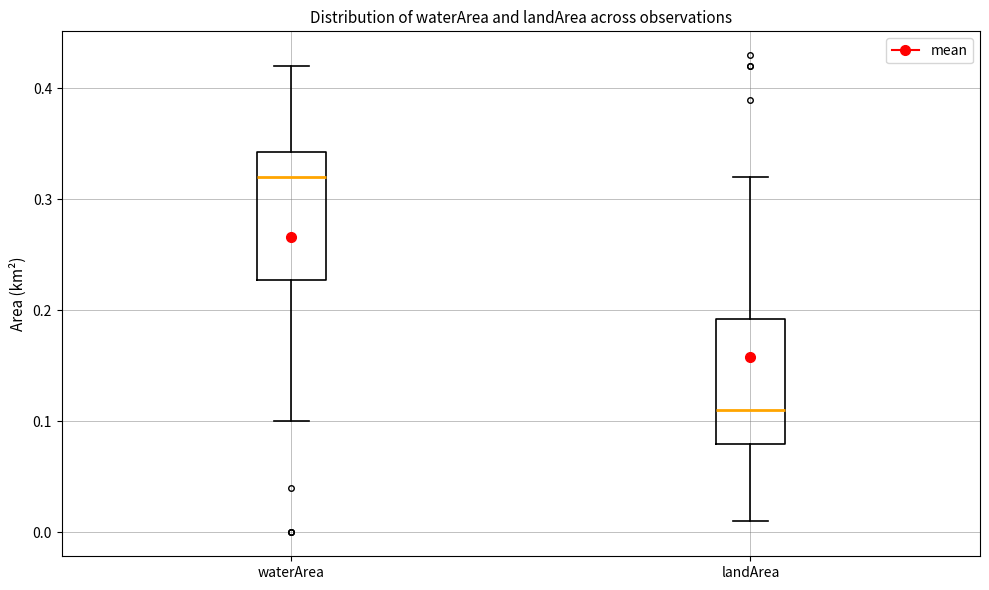

Reading left to right, transcribe this box plot: for each box, give where its median line is, the range the box spans, and where its two whiskers end, as read against the y-axis. The values are not printed on the chart, so give them approximately, as read against the axis.

waterArea: median 0.32, box 0.23 to 0.34, whiskers 0.10 to 0.42
landArea: median 0.11, box 0.08 to 0.19, whiskers 0.01 to 0.32